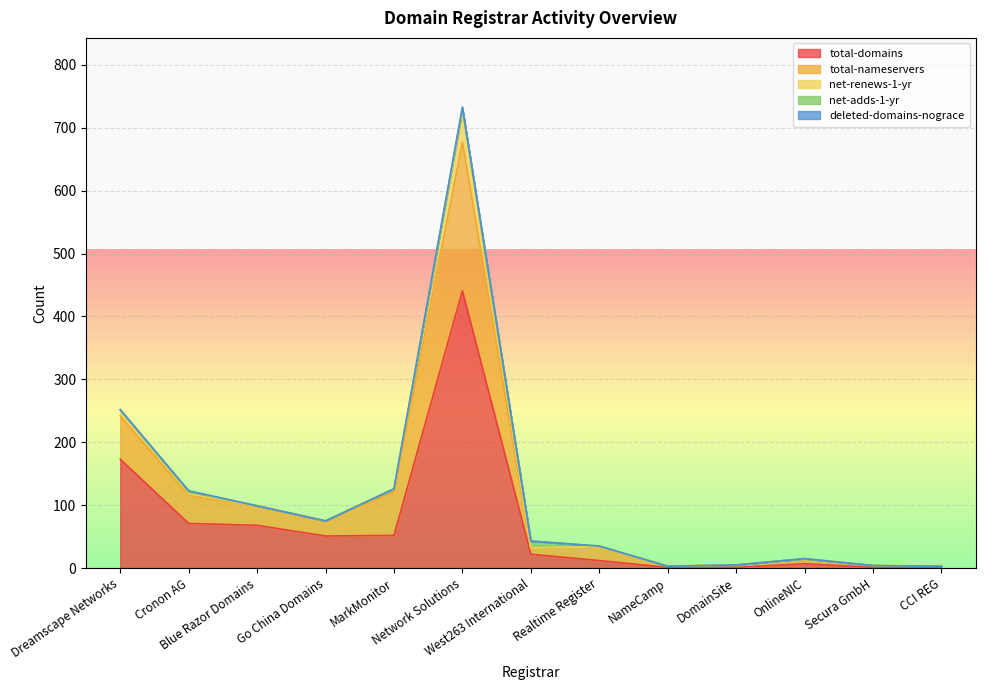

Which category has the highest value in the net-renews-1-yr series?

Network Solutions